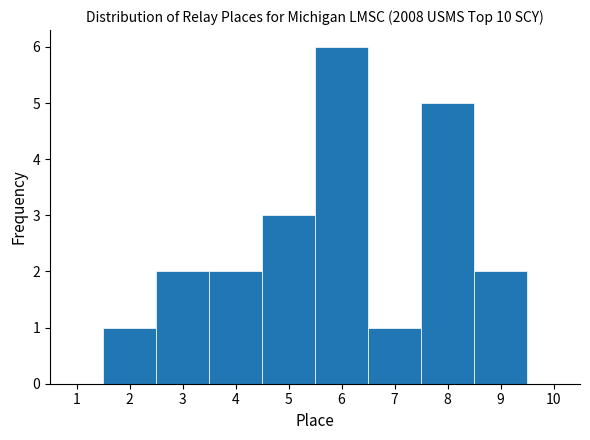

Over which range of the x-axis is the bar tallest?

5.5 to 6.5